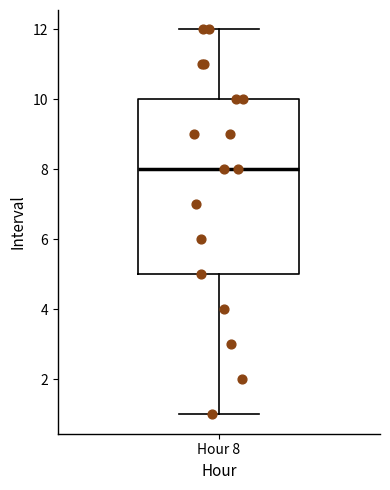

Read this box plot against the y-axis: the position of the median line, the range covered by the box, and the ends of both whiskers. The values are not printed on the chart, so give them approximately, as read against the axis.

median 8, box 5 to 10, whiskers 1 to 12